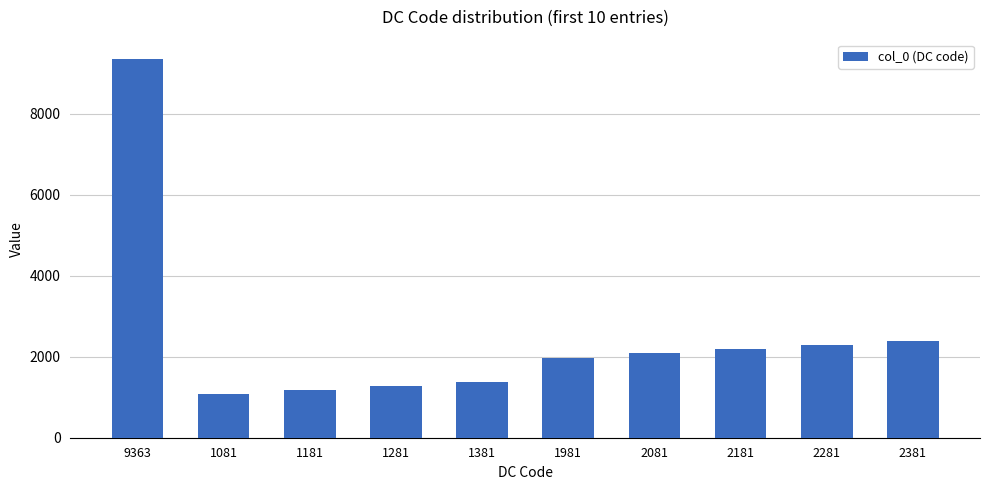

What is the average value?

2519